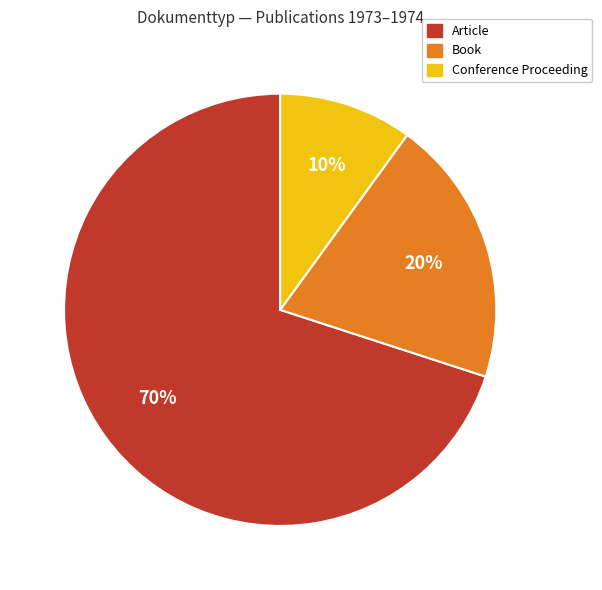

To the nearest percent, what is the average slice percentage?

33%